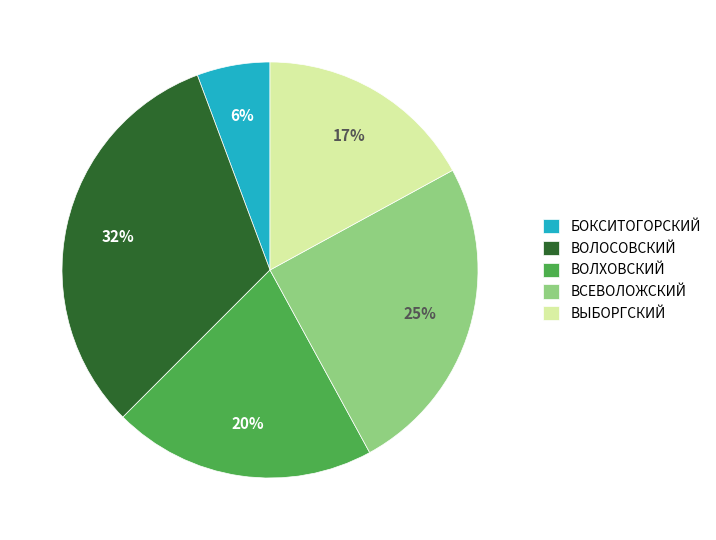

The ВОЛХОВСКИЙ slice represents 20% of the pie. True or false?

True